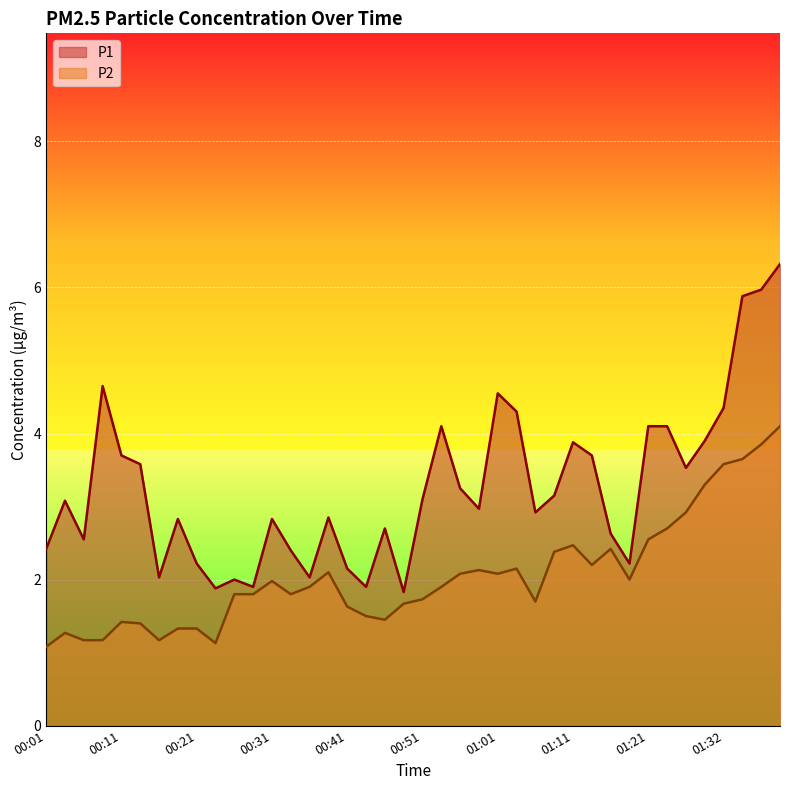

Rank the categories by P1 value from highest to lowest.

01:40, 01:37, 01:35, 00:09, 01:01, 01:32, 01:03, 00:53, 01:21, 01:24, 01:30, 01:11, 00:11, 01:14, 00:14, 01:27, 00:56, 01:08, 00:51, 00:04, 00:58, 01:06, 00:38, 00:19, 00:31, 00:46, 01:16, 00:06, 00:01, 00:33, 00:21, 01:19, 00:41, 00:16, 00:36, 00:26, 00:29, 00:43, 00:24, 00:48